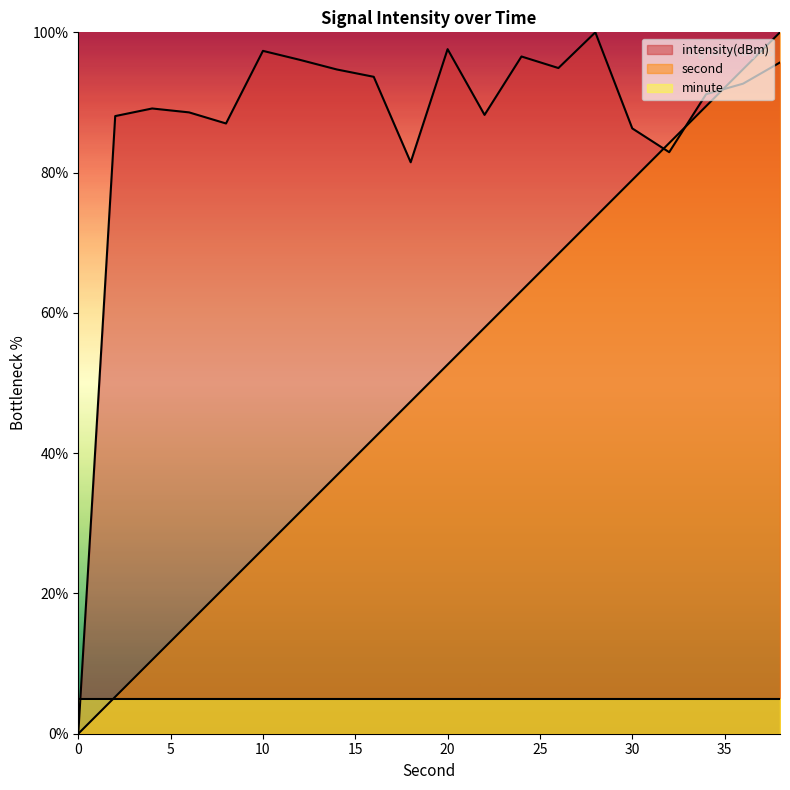

What are all the series names shown in the legend?

intensity(dBm), second, minute